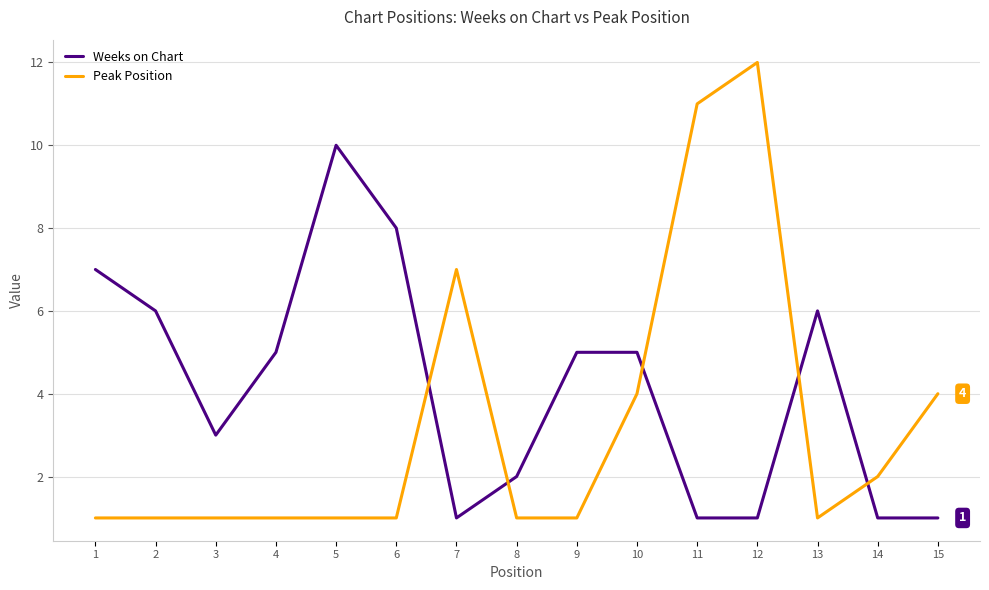

Reading left to right, what are all the values shown in this chart?

Weeks on Chart: 7	6	3	5	10	8	1	2	5	5	1	1	6	1	1
Peak Position: 1	1	1	1	1	1	7	1	1	4	11	12	1	2	4